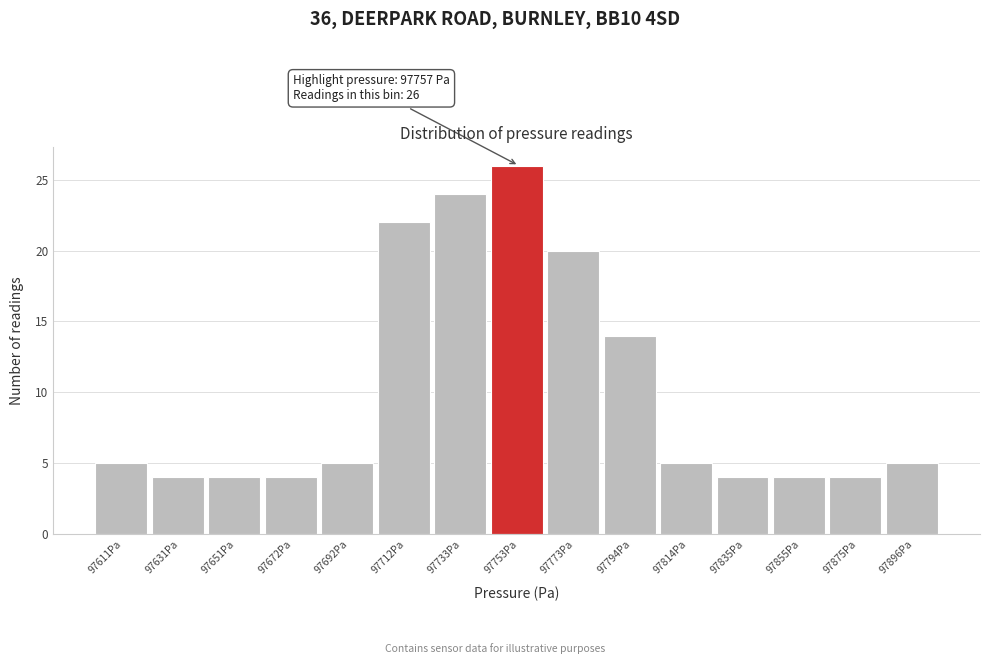

Over which range of the x-axis is the bar tallest?

97745 to 97765